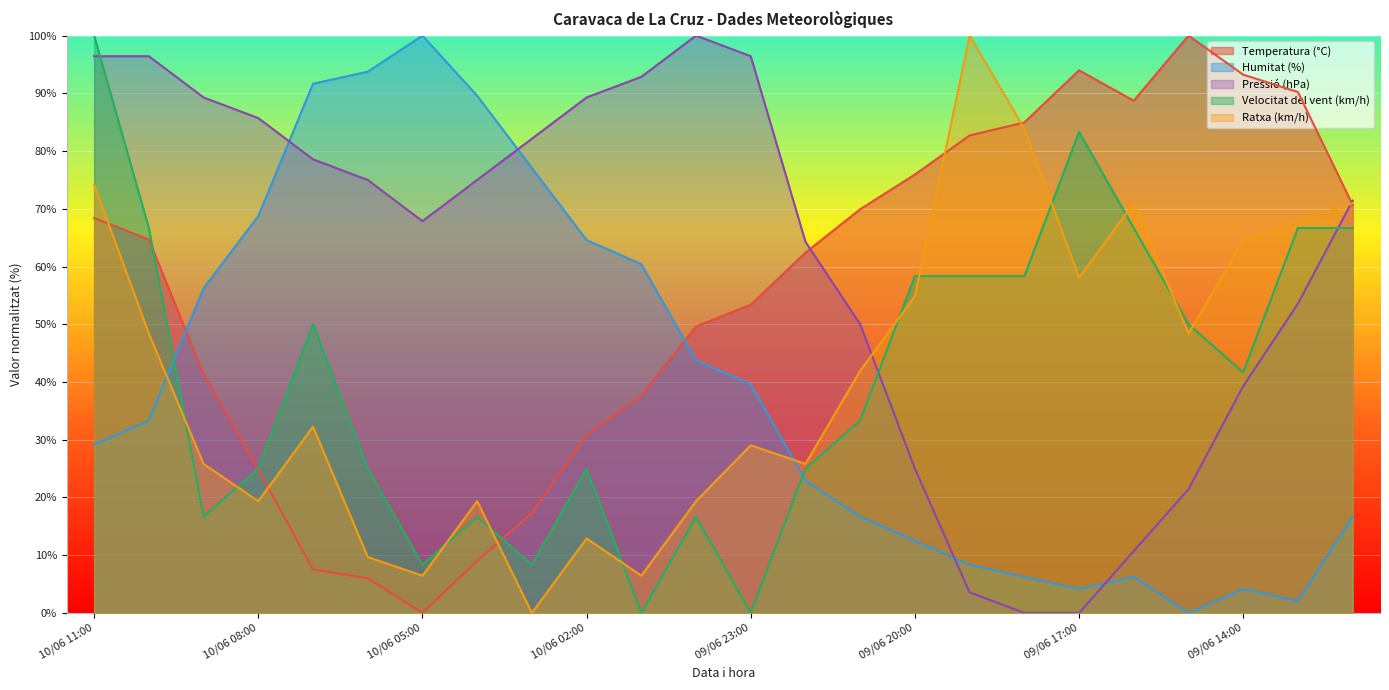

True or false: Temperatura (°C) has a value of 112.2 at 09/06 22:00.

False